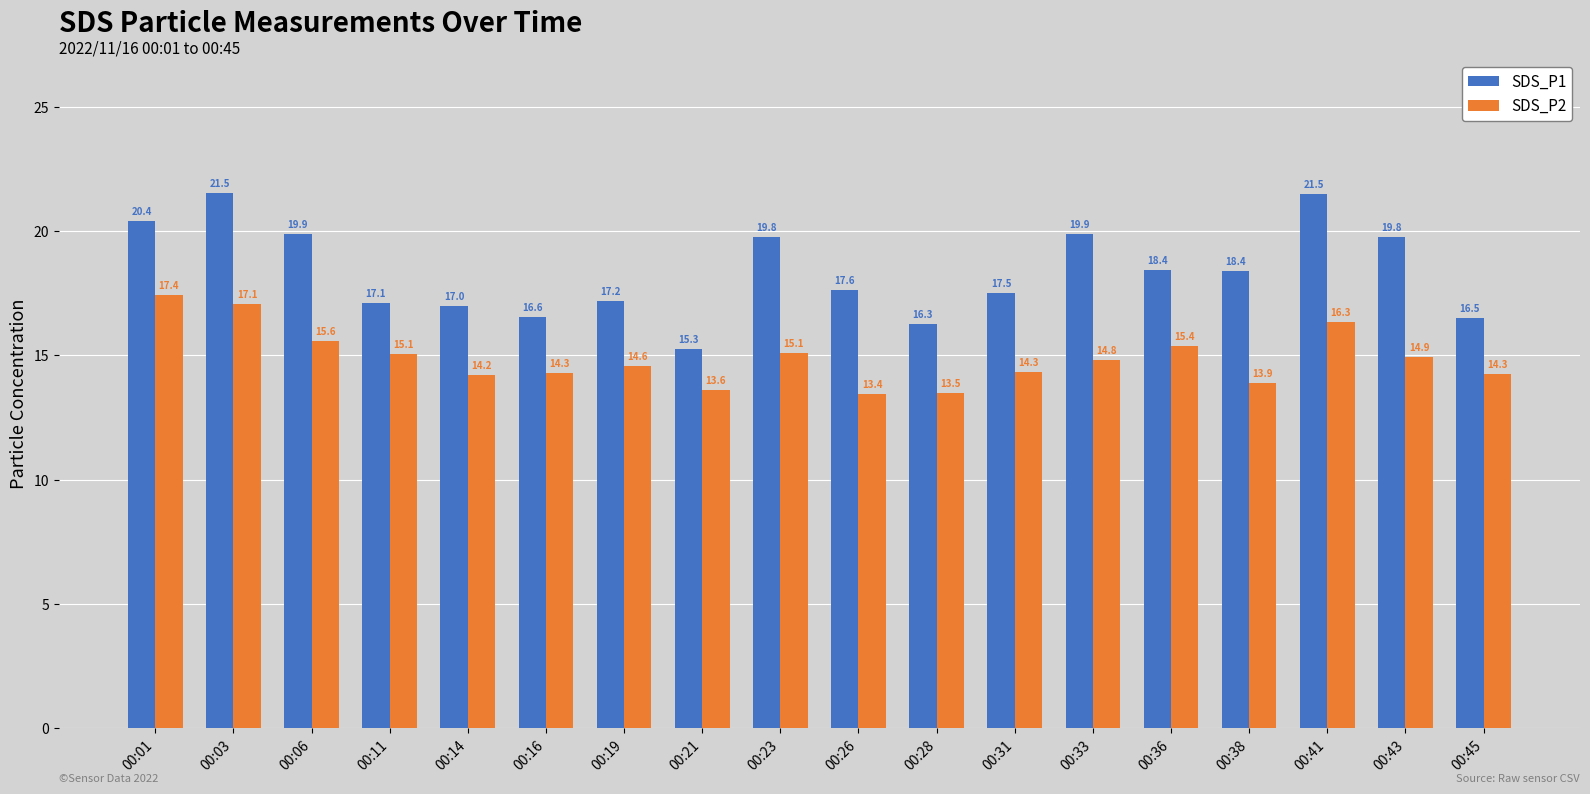

Are the bars grouped side by side (vs. stacked)?

Yes